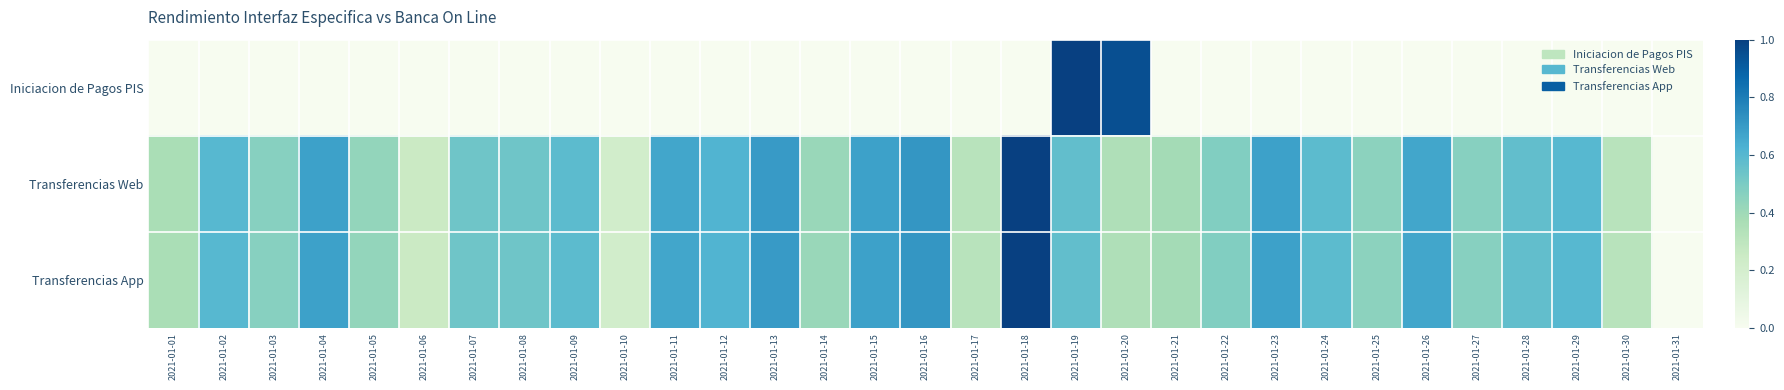

Which series changed the most between 2021-01-15 and 2021-01-31?

Transferencias Web